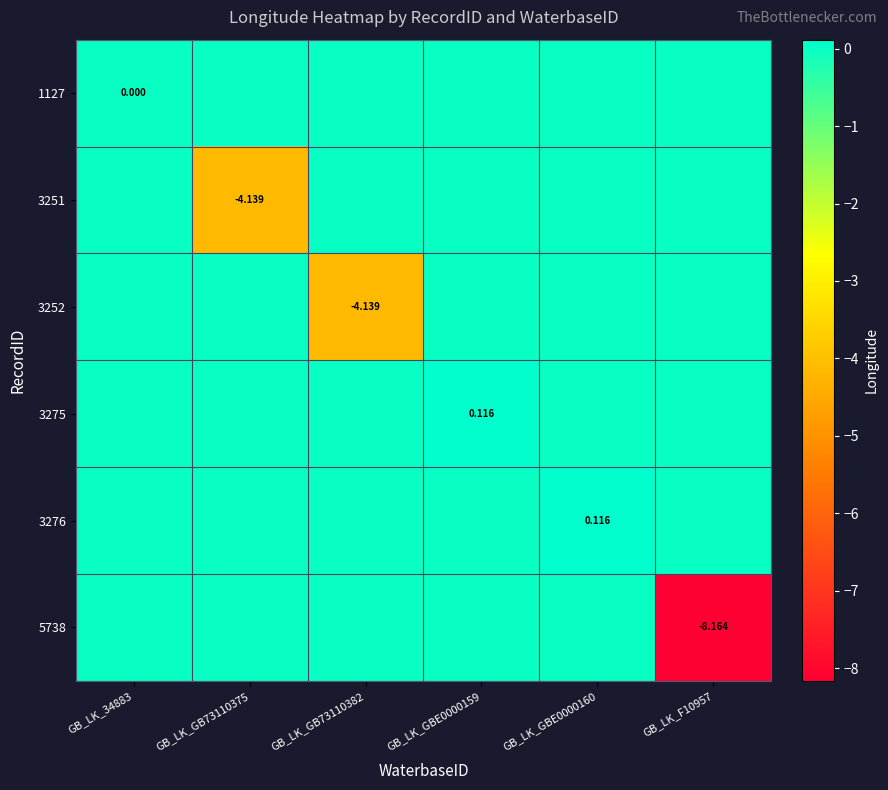

Count the 3275 values in the range 0 to 1.

6